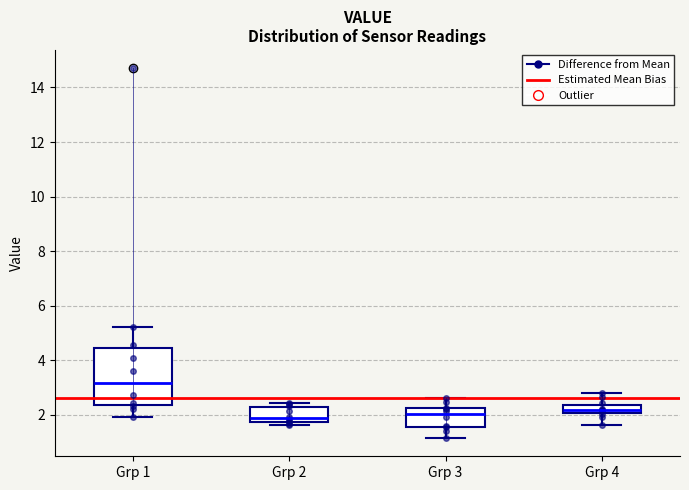

Reading left to right, transcribe this box plot: for each box, give where its median line is, the range the box spans, and where its two whiskers end, as read against the y-axis. The values are not printed on the chart, so give them approximately, as read against the axis.

Grp 1: median 3.2, box 2.4 to 4.4, whiskers 2.0 to 5.2
Grp 2: median 1.8 (just above the box's lower edge), box 1.8 to 2.2, whiskers 1.6 to 2.4
Grp 3: median 2.0, box 1.6 to 2.2, whiskers 1.2 to 2.6
Grp 4: median 2.2, box 2.0 to 2.4, whiskers 1.6 to 2.8